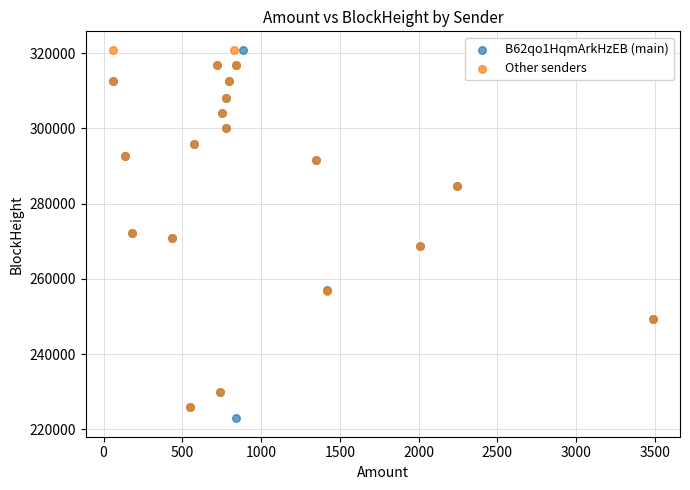

What are all the series names shown in the legend?

B62qo1HqmArkHzEB (main), Other senders